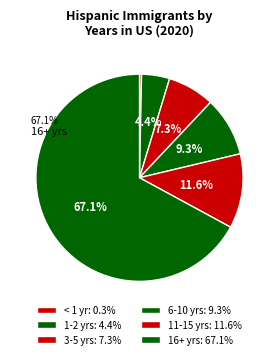

What is the smallest slice in the pie chart?

< 1 yr